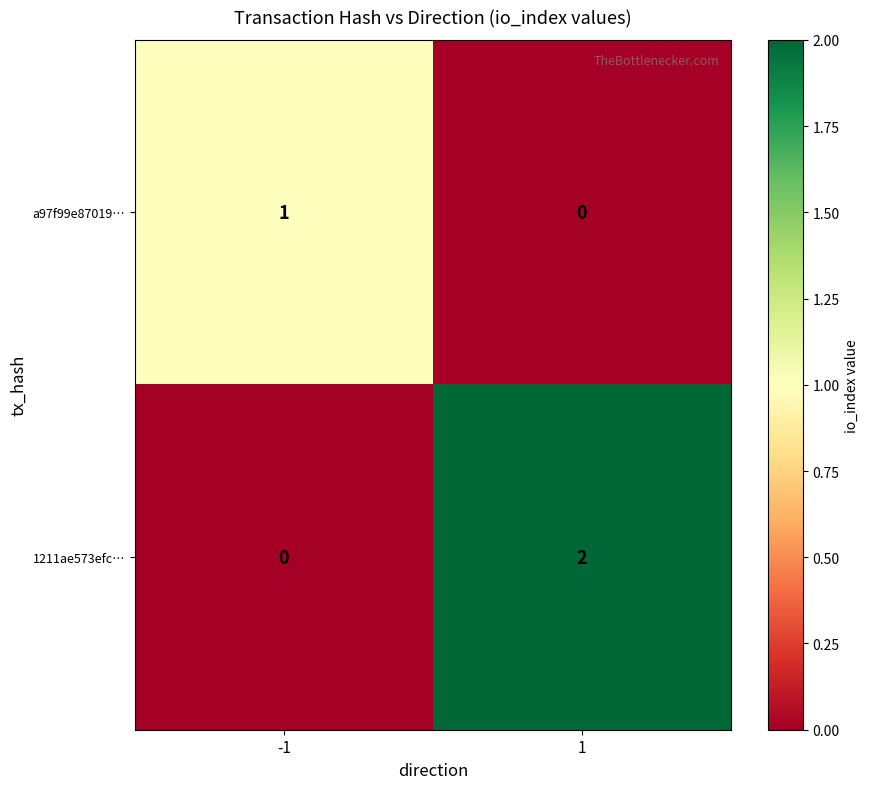

Is the value of a97f99e87019… at -1 greater than the value of 1211ae573efc… at 1?

No